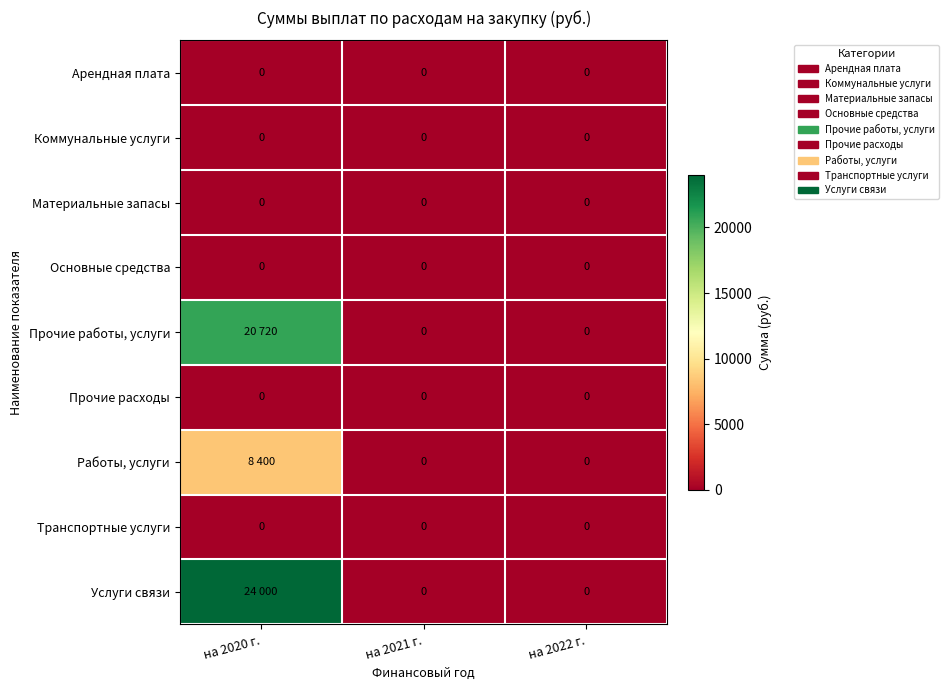

Is it true that Прочие расходы equals 0 at на 2022 г.?

True